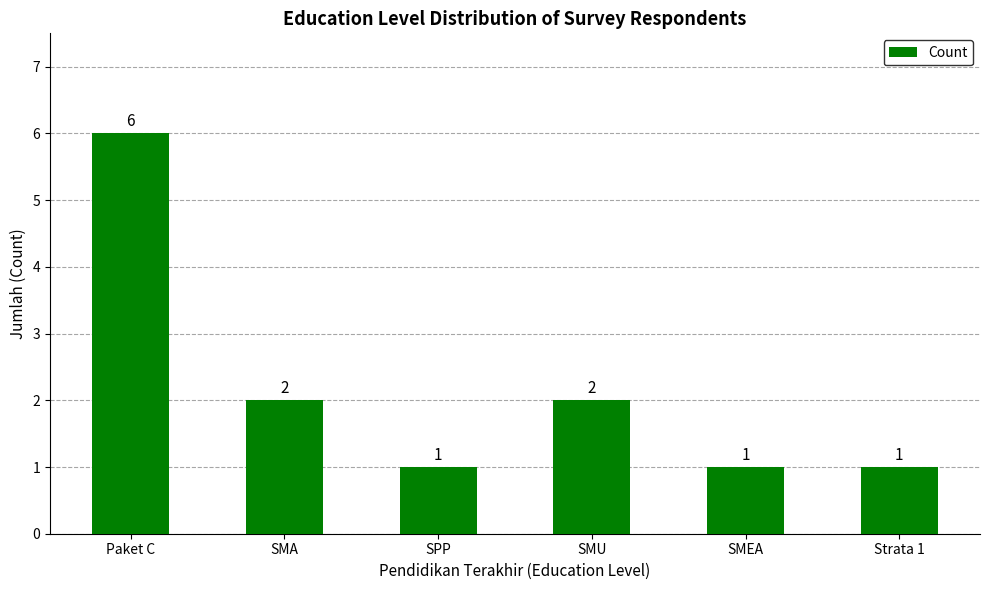

Reading left to right, what are all the values shown in this chart?

Paket C=6	SMA=2	SPP=1	SMU=2	SMEA=1	Strata 1=1